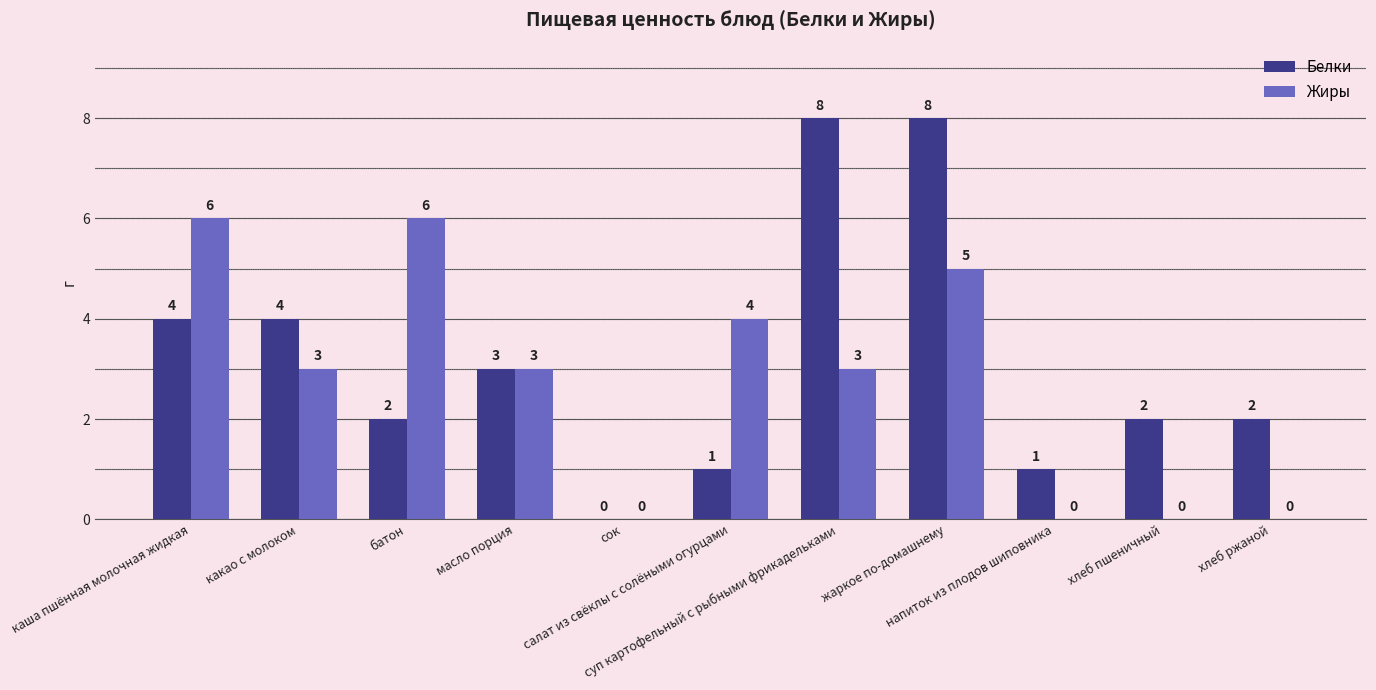

What is the greatest value displayed?

8